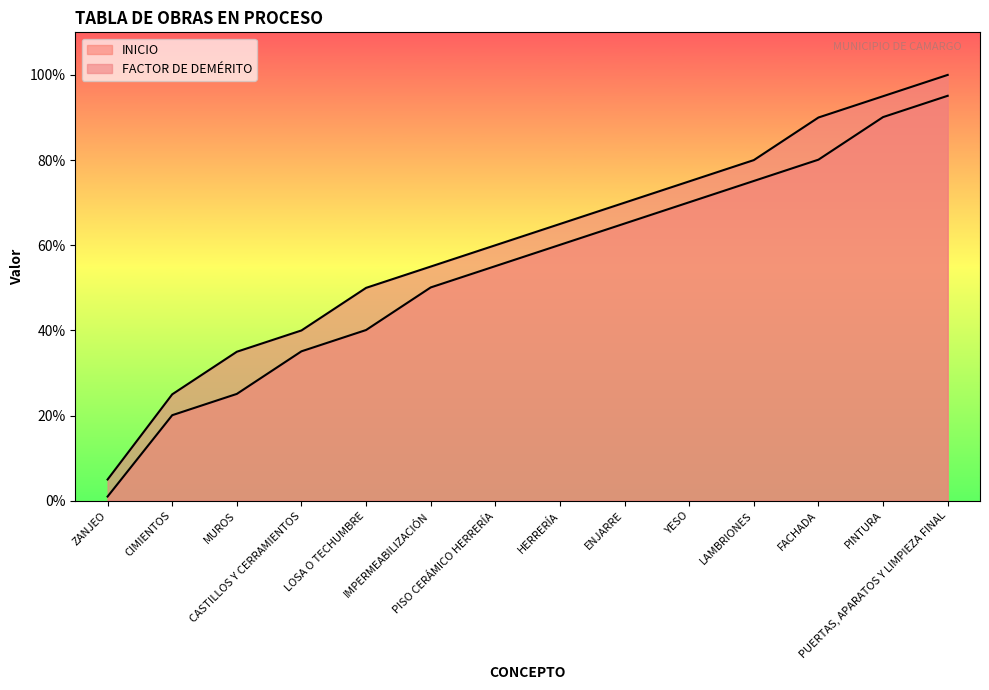

What is the sum of the INICIO values at PUERTAS, APARATOS Y LIMPIEZA FINAL and IMPERMEABILIZACIÓN?

1.5